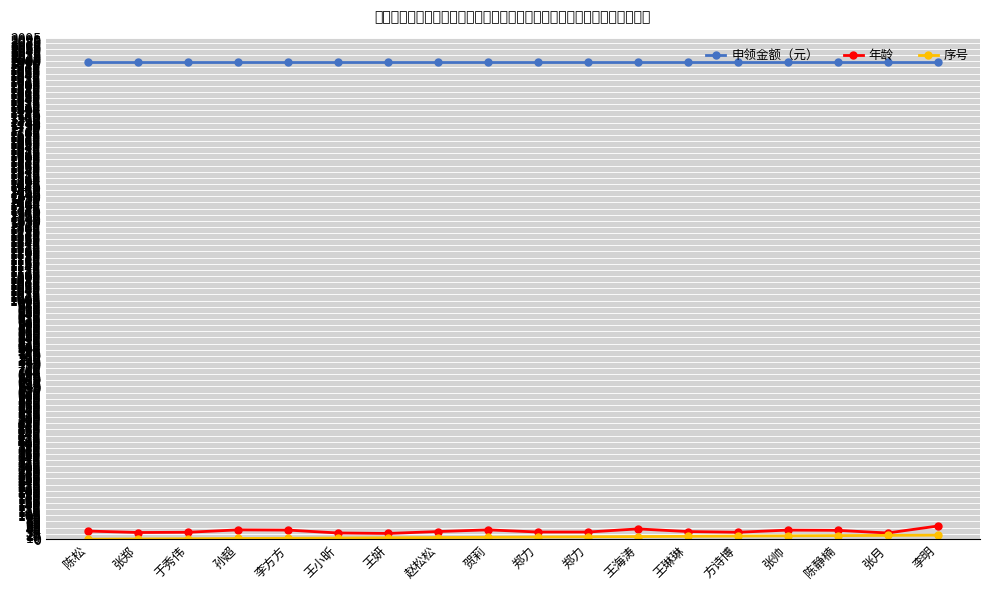

How many lines are shown in the chart?

3